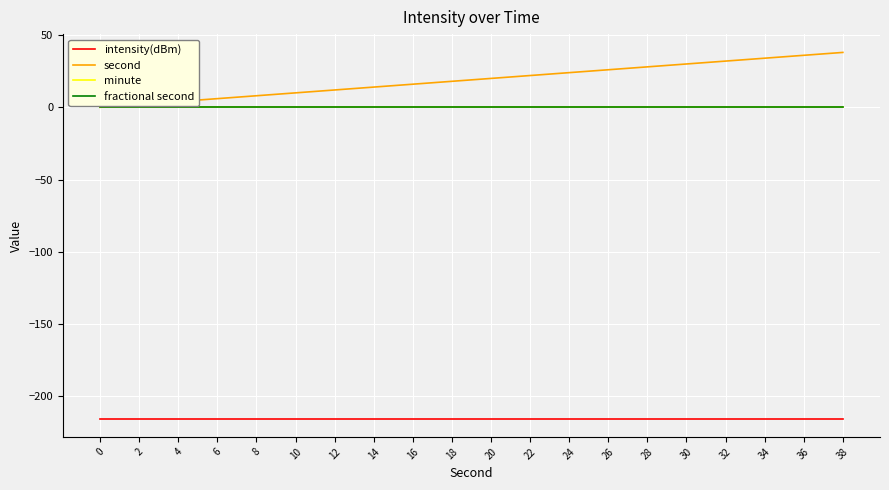

What is the average value of the intensity(dBm) series?

-215.5